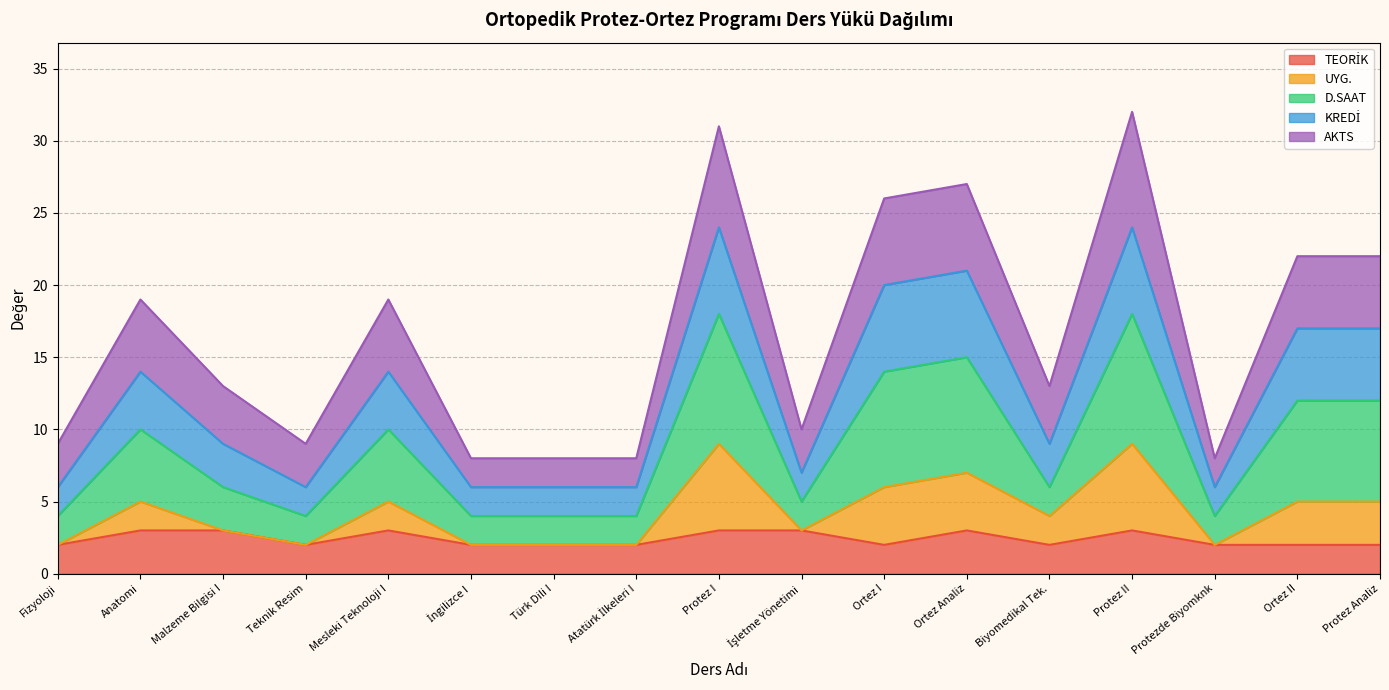

What is the total value across all series at Biyomedikal Tek.?

13